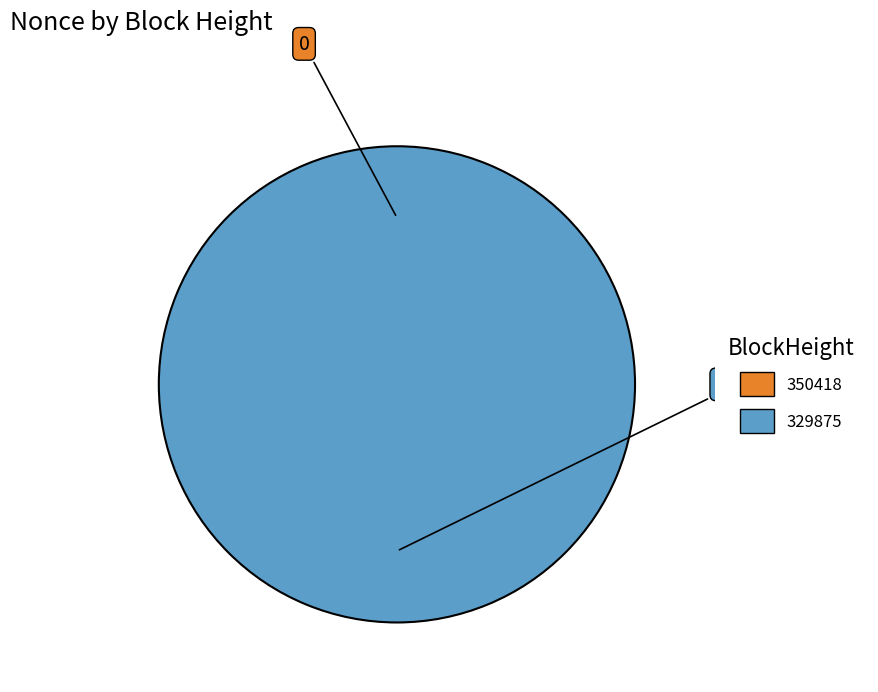

Does 329875 account for over 50% of the chart?

Yes